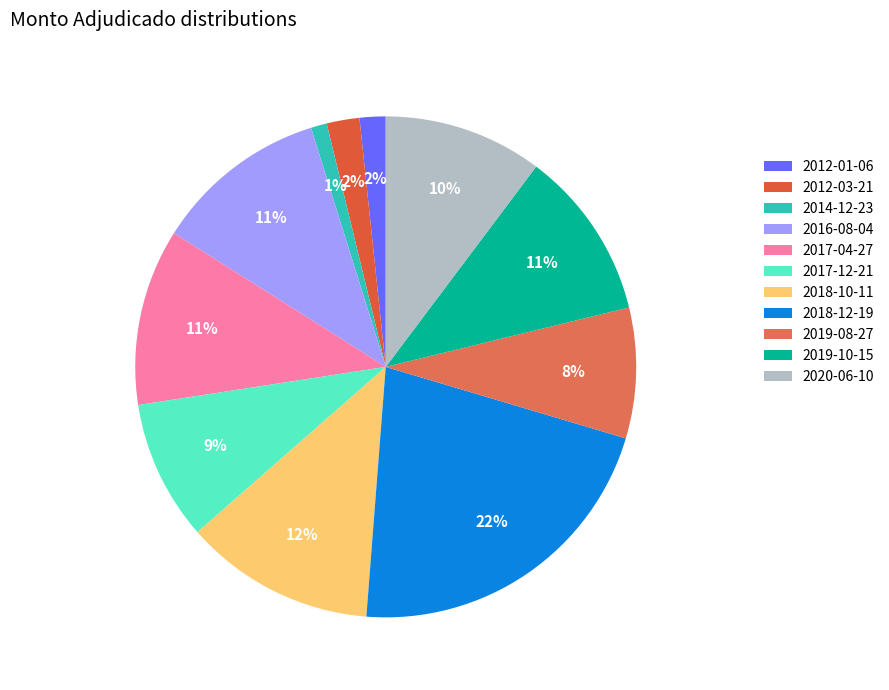

Is there a majority slice in this chart?

No